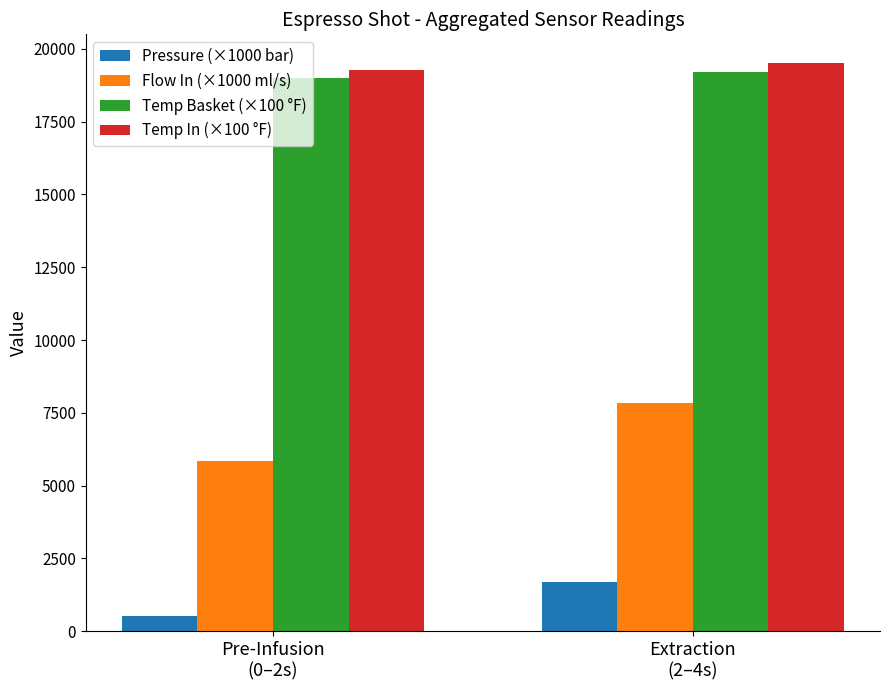

At Pre-Infusion
(0–2s), list the series in order from largest to smallest.

Temp In (×100 °F), Temp Basket (×100 °F), Flow In (×1000 ml/s), Pressure (×1000 bar)